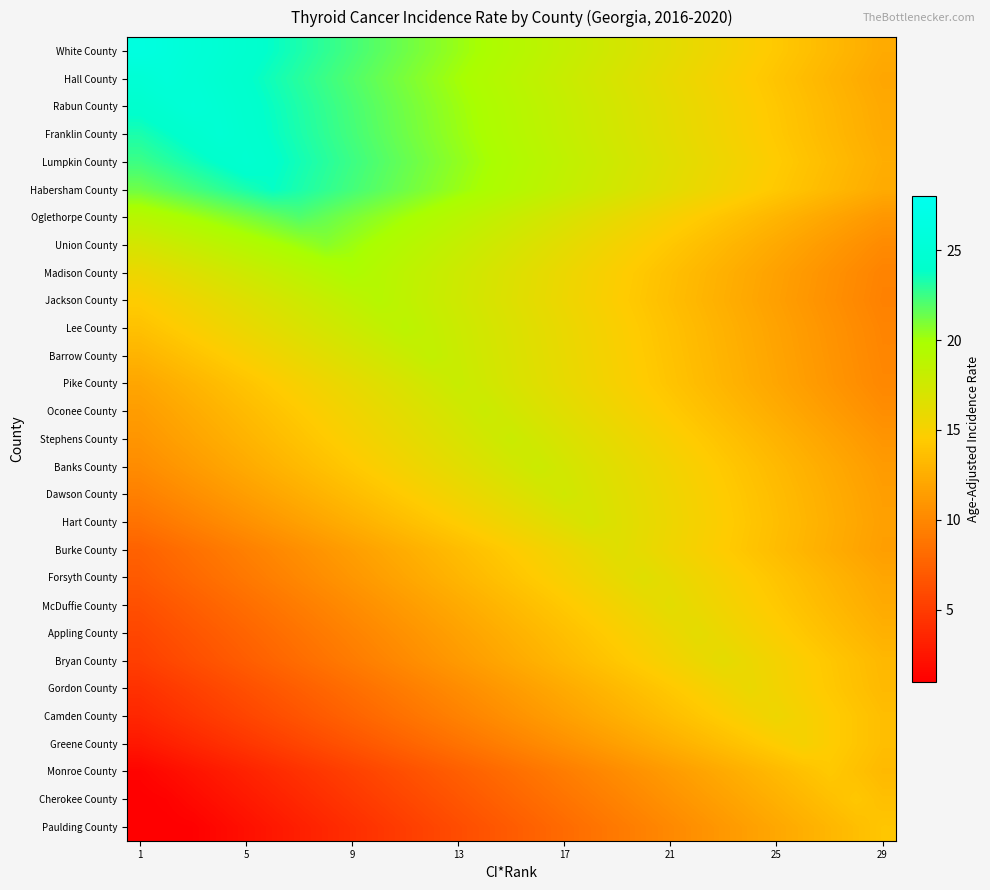

Which label corresponds to the smallest value in the chart?

1